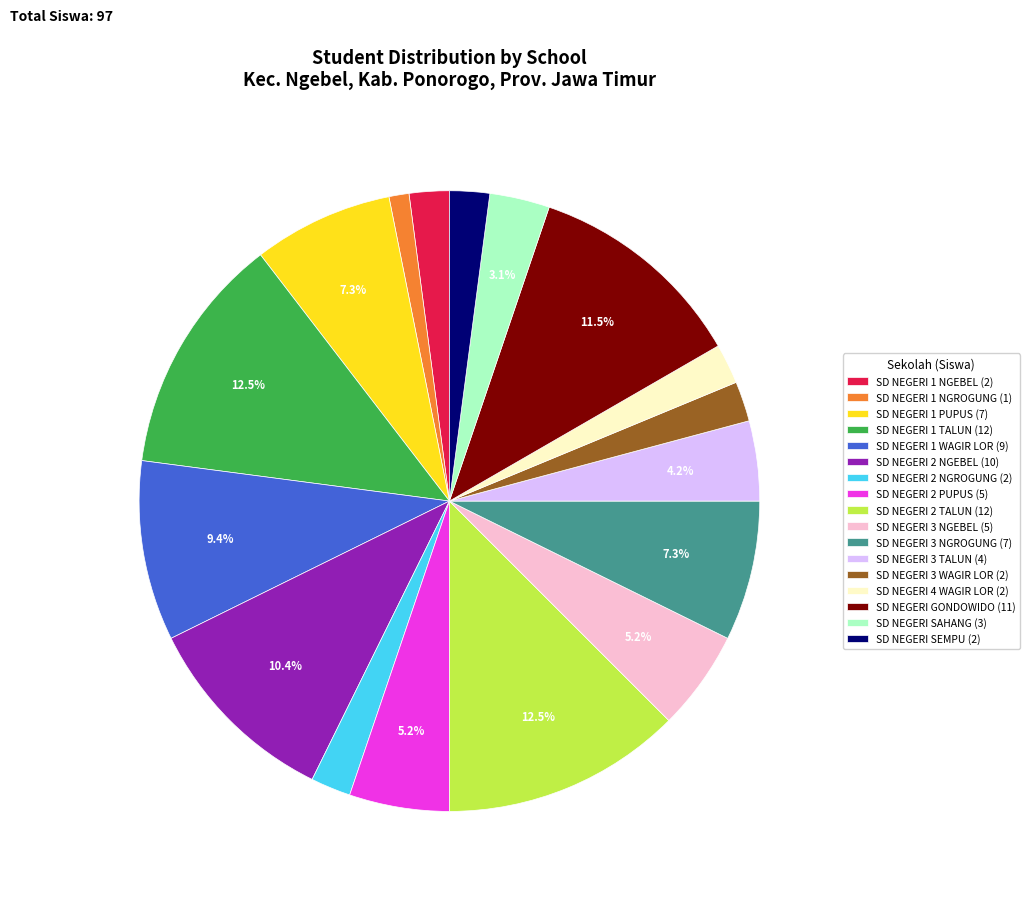

True or false: SD NEGERI SAHANG accounts for 14% of the total.

False